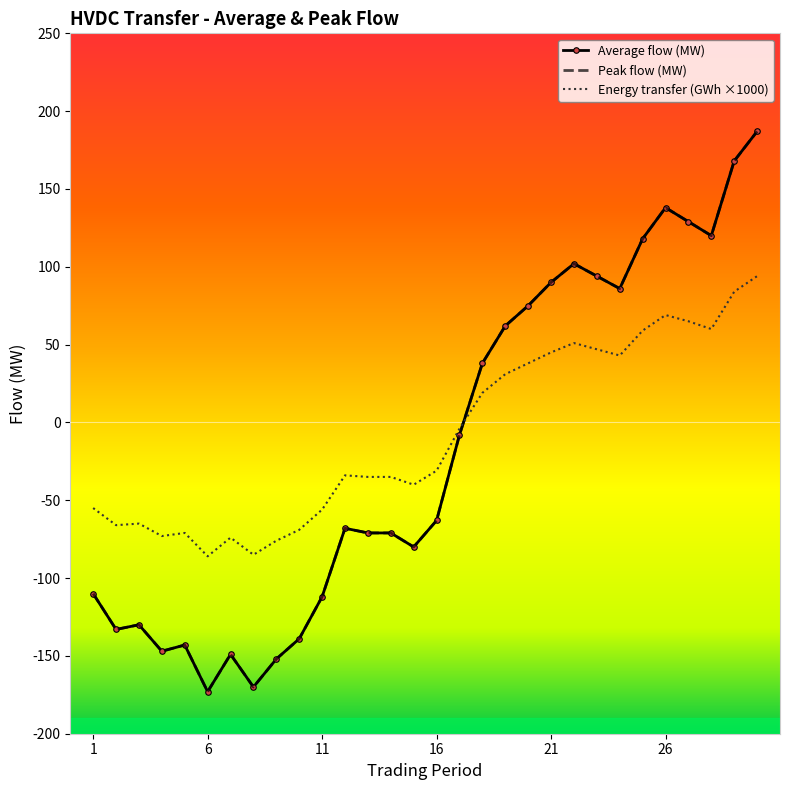

In Peak flow (MW), how many points are higher than both neighbors (excluding endpoints)?

6